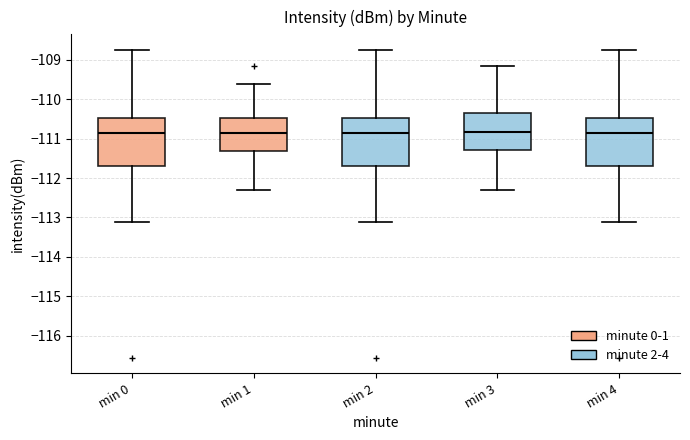

Reading left to right, read every box against the y-axis: the position of its median line, the range the box covers, and the ends of its whiskers. The values are not printed on the chart, so give them approximately, as read against the axis.

min 0: median -110.9, box -111.7 to -110.5, whiskers -113.1 to -108.7
min 1: median -110.9, box -111.3 to -110.5, whiskers -112.3 to -109.6
min 2: median -110.9, box -111.7 to -110.5, whiskers -113.1 to -108.7
min 3: median -110.8, box -111.3 to -110.4, whiskers -112.3 to -109.2
min 4: median -110.9, box -111.7 to -110.5, whiskers -113.1 to -108.7